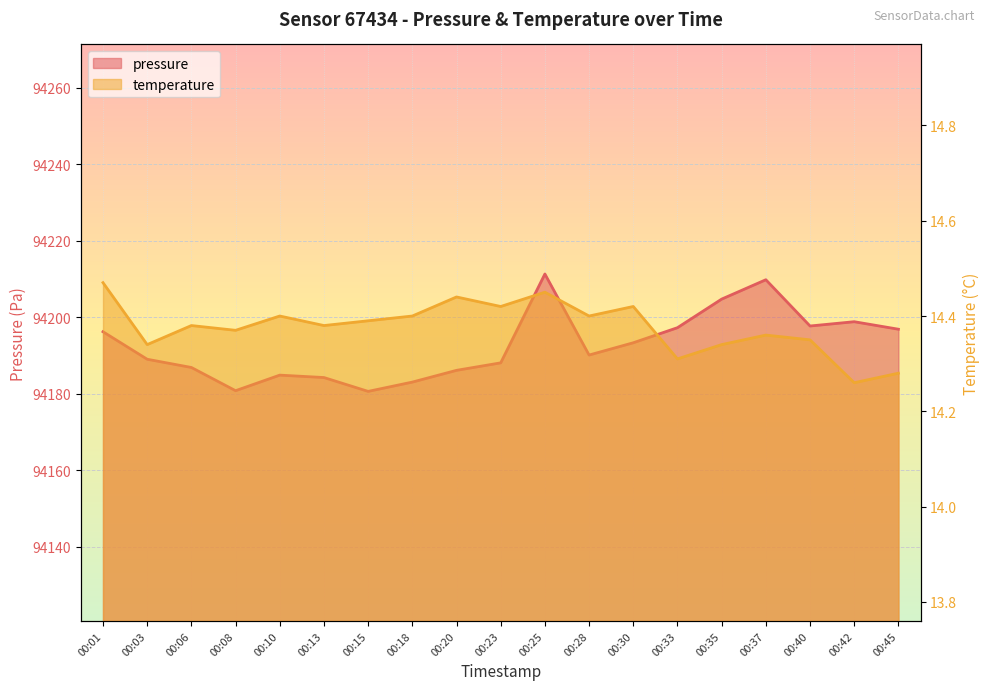

What is the difference between the maximum and minimum values in the pressure series?

30.7